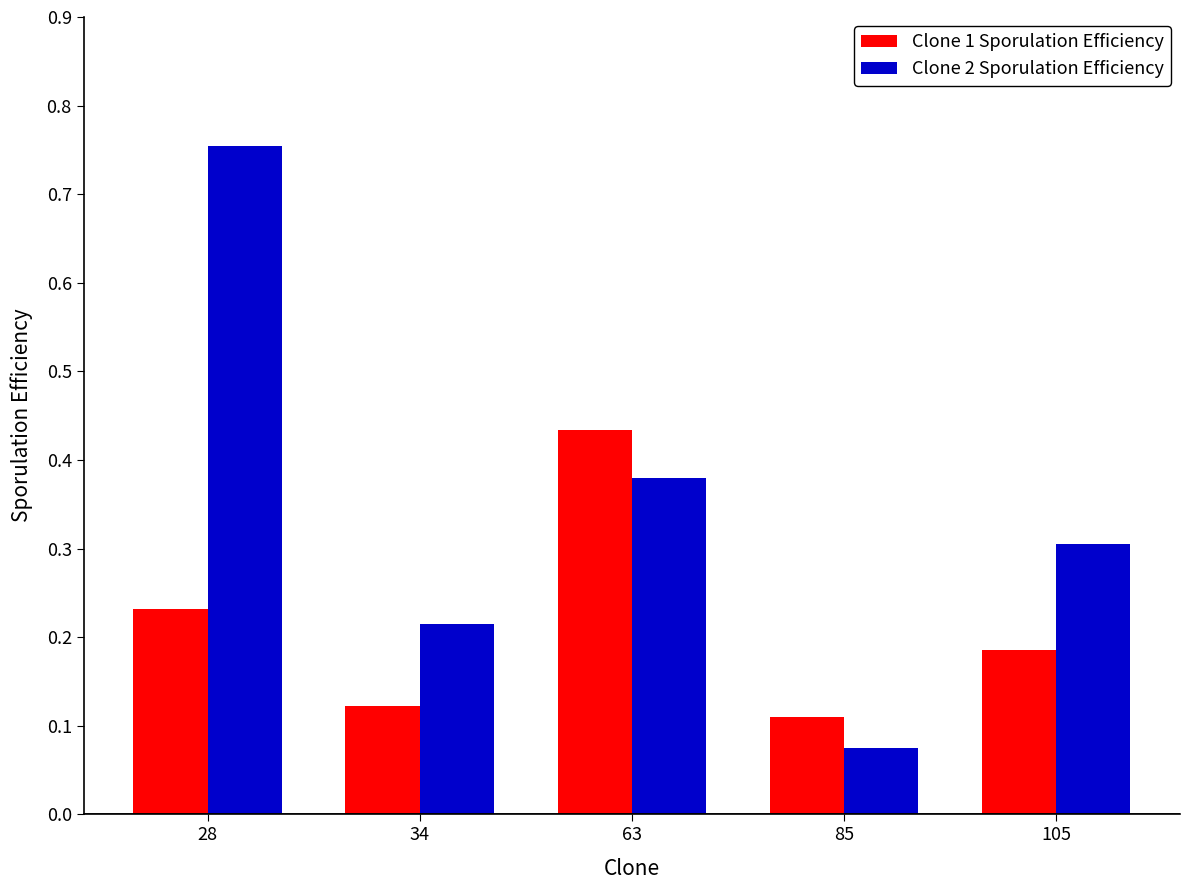

Between 63 and 85, which series saw the biggest shift?

Clone 1 Sporulation Efficiency